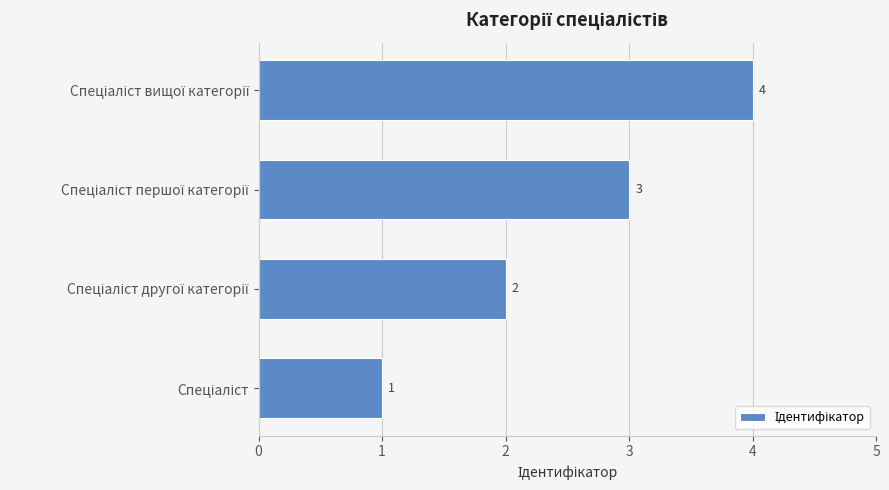

What is the greatest value displayed?

4